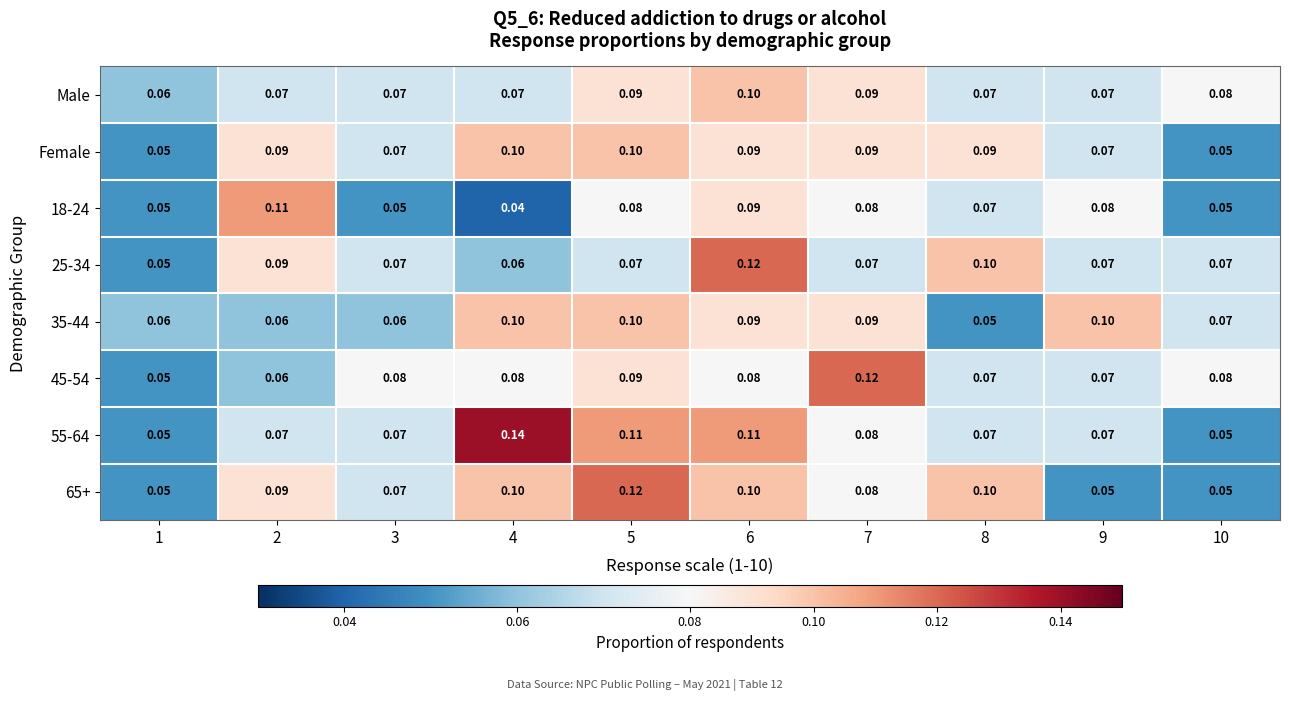

Reading left to right, extract all data points from this chart.

Male: 1=0.1	2=0.1	3=0.1	4=0.1	5=0.1	6=0.1	7=0.1	8=0.1	9=0.1	10=0.1
Female: 1=0.1	2=0.1	3=0.1	4=0.1	5=0.1	6=0.1	7=0.1	8=0.1	9=0.1	10=0.1
18-24: 1=0.1	2=0.1	3=0.1	4=0.0	5=0.1	6=0.1	7=0.1	8=0.1	9=0.1	10=0.1
25-34: 1=0.1	2=0.1	3=0.1	4=0.1	5=0.1	6=0.1	7=0.1	8=0.1	9=0.1	10=0.1
35-44: 1=0.1	2=0.1	3=0.1	4=0.1	5=0.1	6=0.1	7=0.1	8=0.1	9=0.1	10=0.1
45-54: 1=0.1	2=0.1	3=0.1	4=0.1	5=0.1	6=0.1	7=0.1	8=0.1	9=0.1	10=0.1
55-64: 1=0.1	2=0.1	3=0.1	4=0.1	5=0.1	6=0.1	7=0.1	8=0.1	9=0.1	10=0.1
65+: 1=0.1	2=0.1	3=0.1	4=0.1	5=0.1	6=0.1	7=0.1	8=0.1	9=0.1	10=0.1